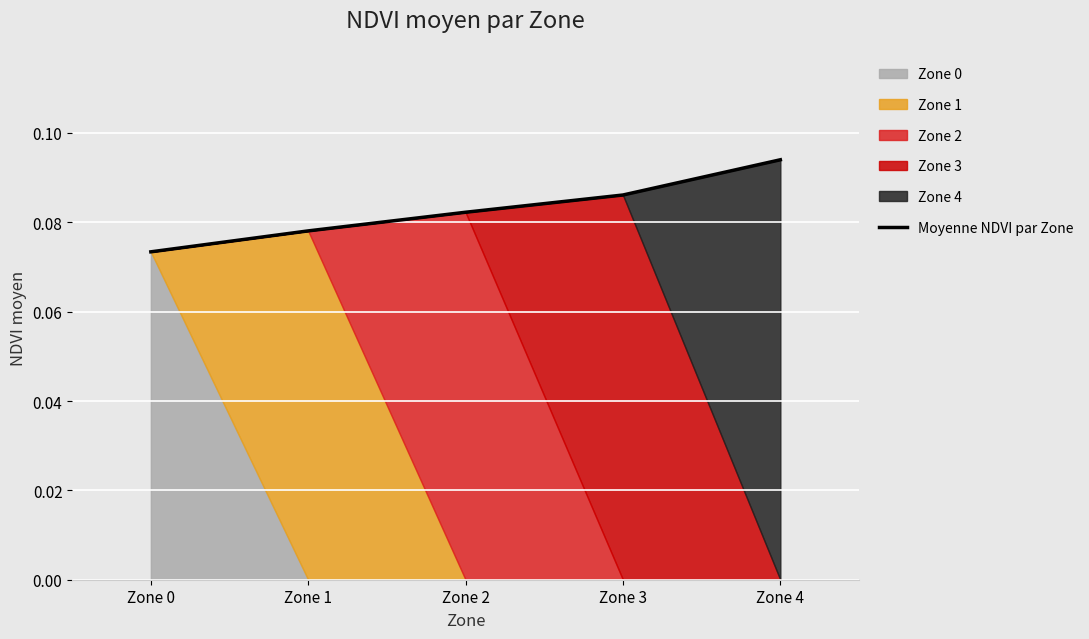

Which label corresponds to the largest value in the chart?

Zone 4